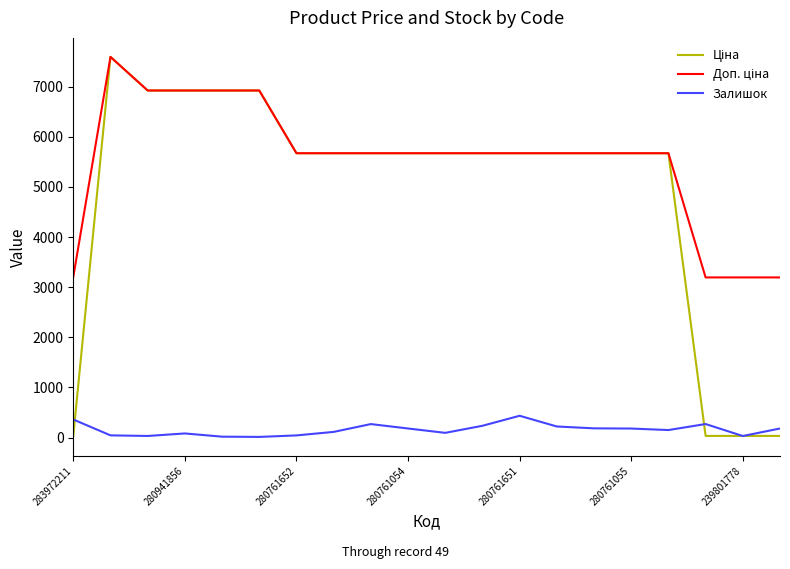

True or false: Залишок has more than 0 interior local peaks.

True